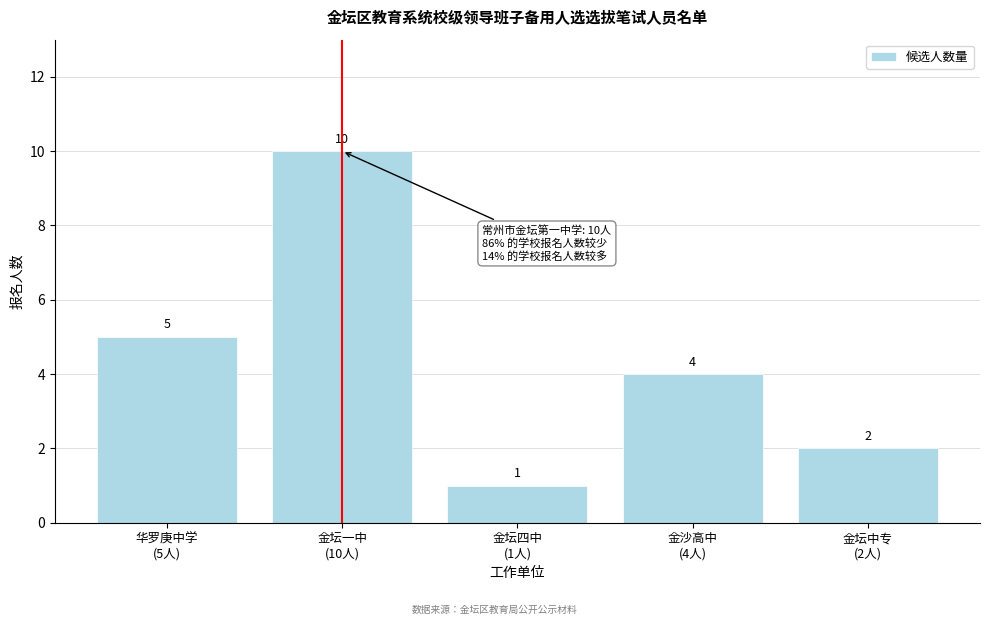

Reading left to right, extract all data points from this chart.

5	10	1	4	2